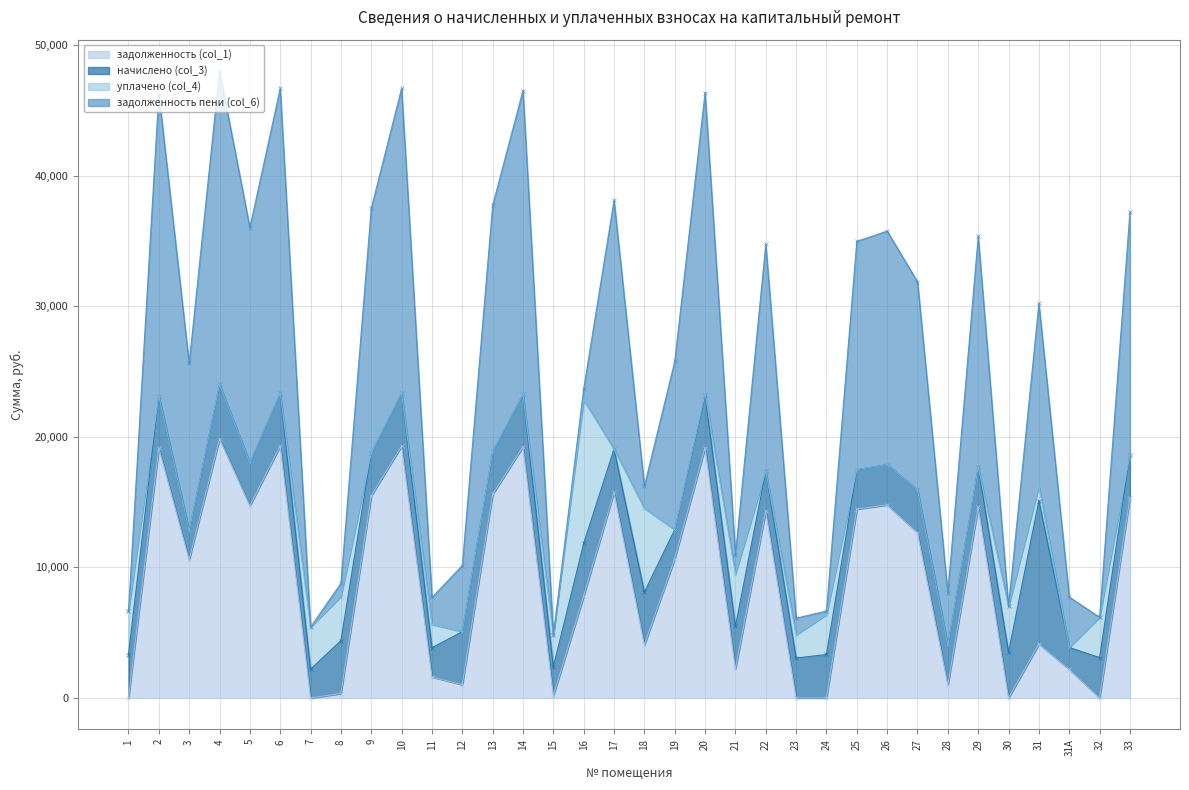

True or false: задолженность (col_1) has a value of 3035.7 at 22.

False